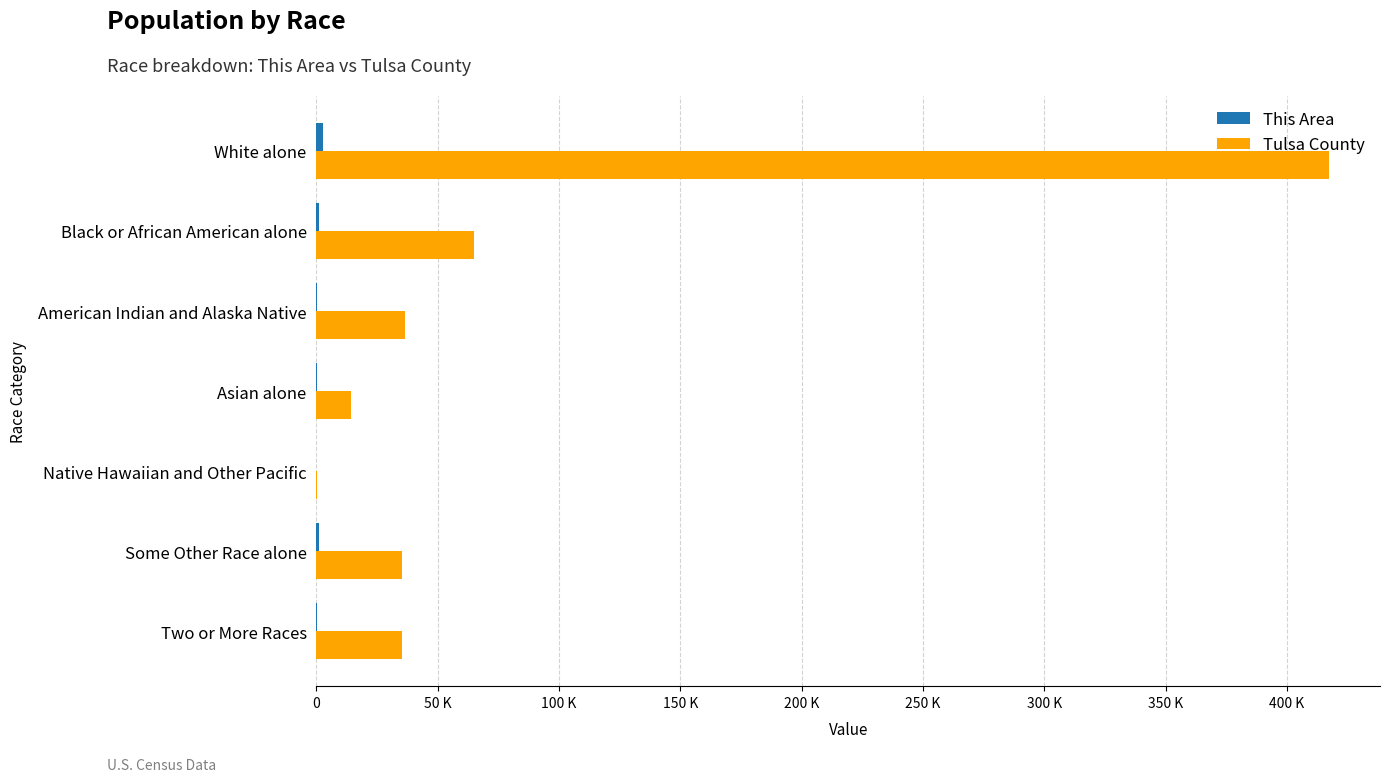

Are the bars horizontal?

Yes